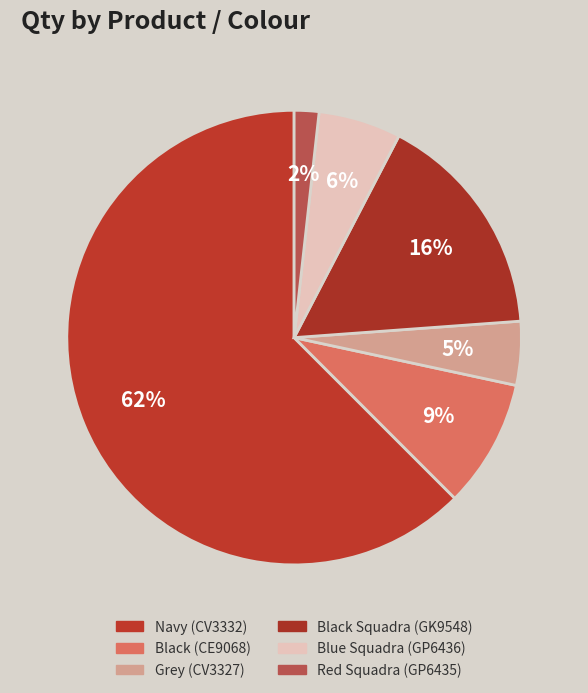

How many slices are in this pie chart?

6